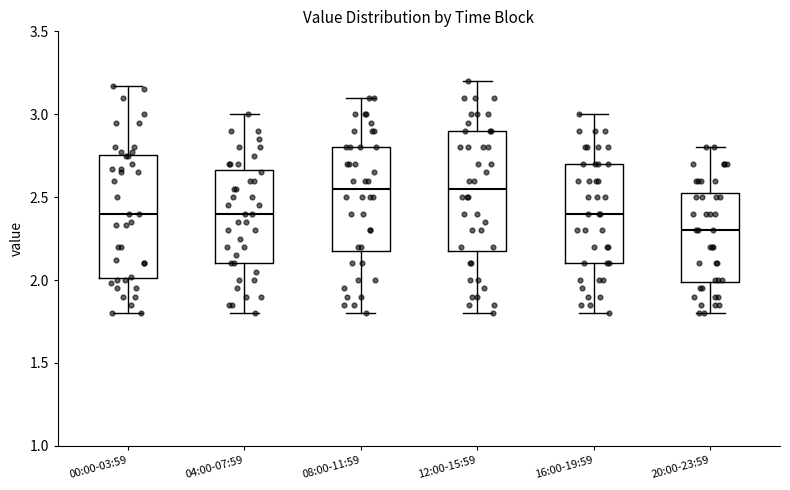

Where does the median line of the box for 04:00-07:59 sit on the y-axis? The values are not printed on the chart, so give them approximately, as read against the axis.

2.40